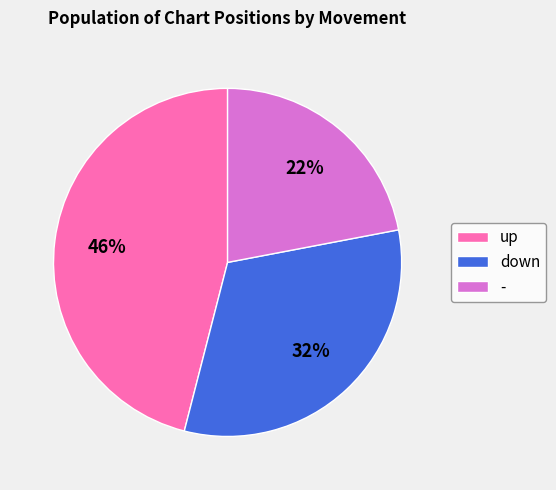

Rank the categories by value from highest to lowest.

up, down, -